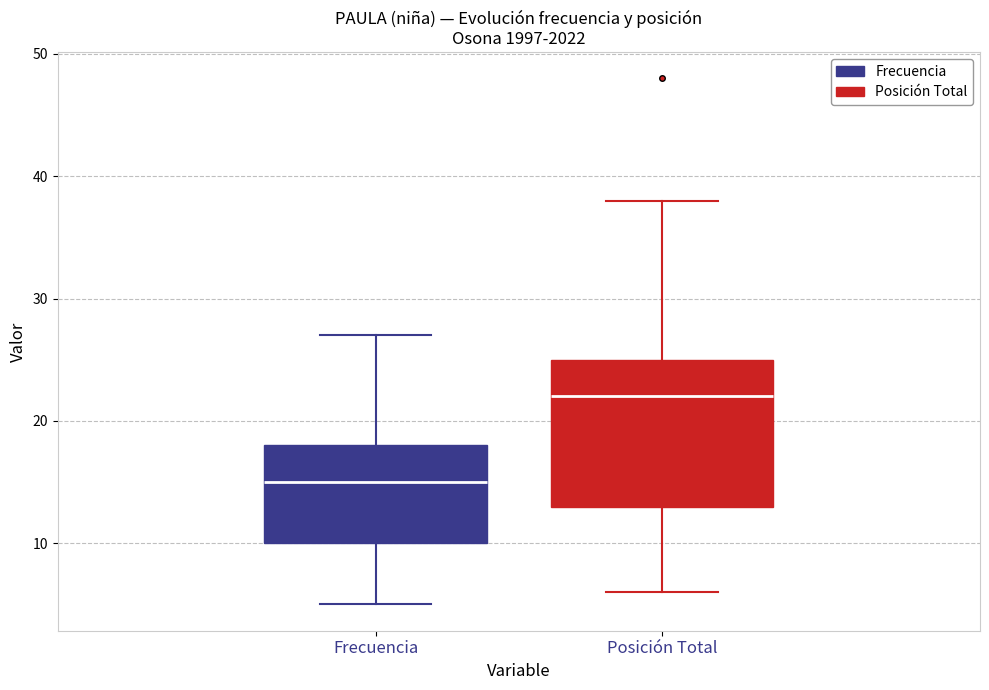

Reading left to right, read every box against the y-axis: the position of its median line, the range the box covers, and the ends of its whiskers. The values are not printed on the chart, so give them approximately, as read against the axis.

Frecuencia: median 15, box 10 to 18, whiskers 5 to 27
Posición Total: median 22, box 13 to 25, whiskers 6 to 38